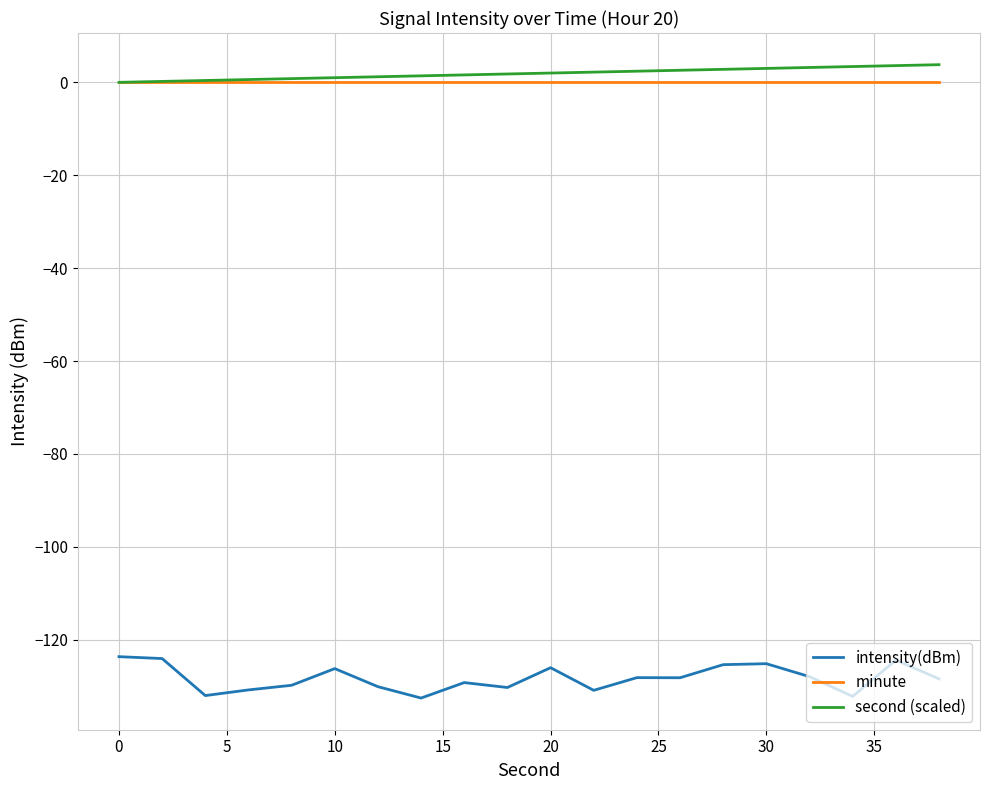

What is the maximum value shown in the chart?

3.8